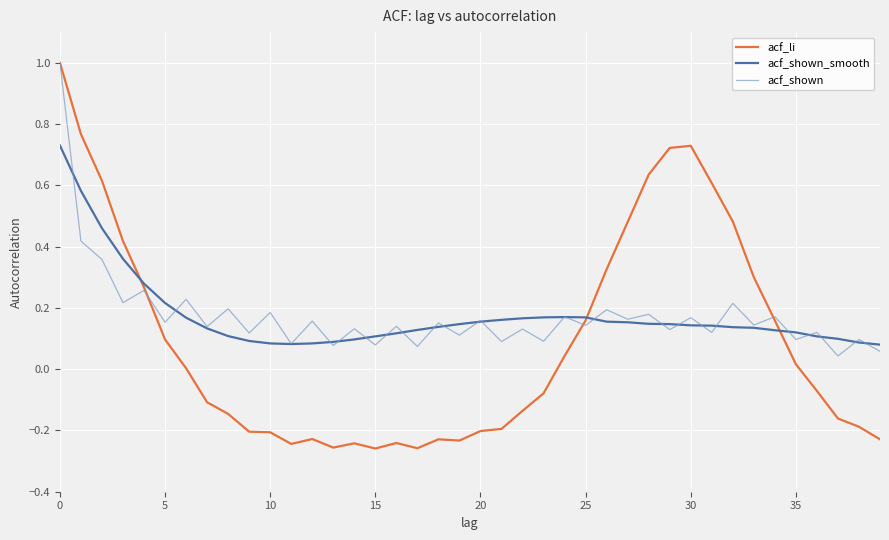

Which series has the largest range (max minus min)?

acf_li